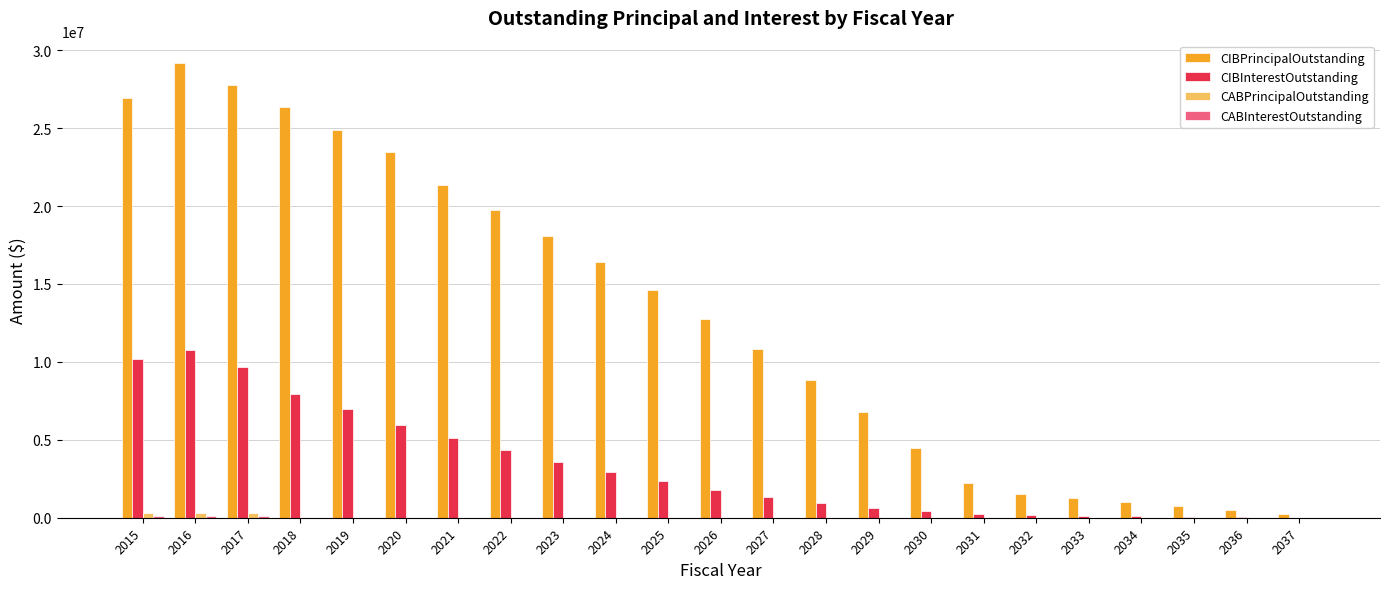

How many data points in CABPrincipalOutstanding are above 0?

3